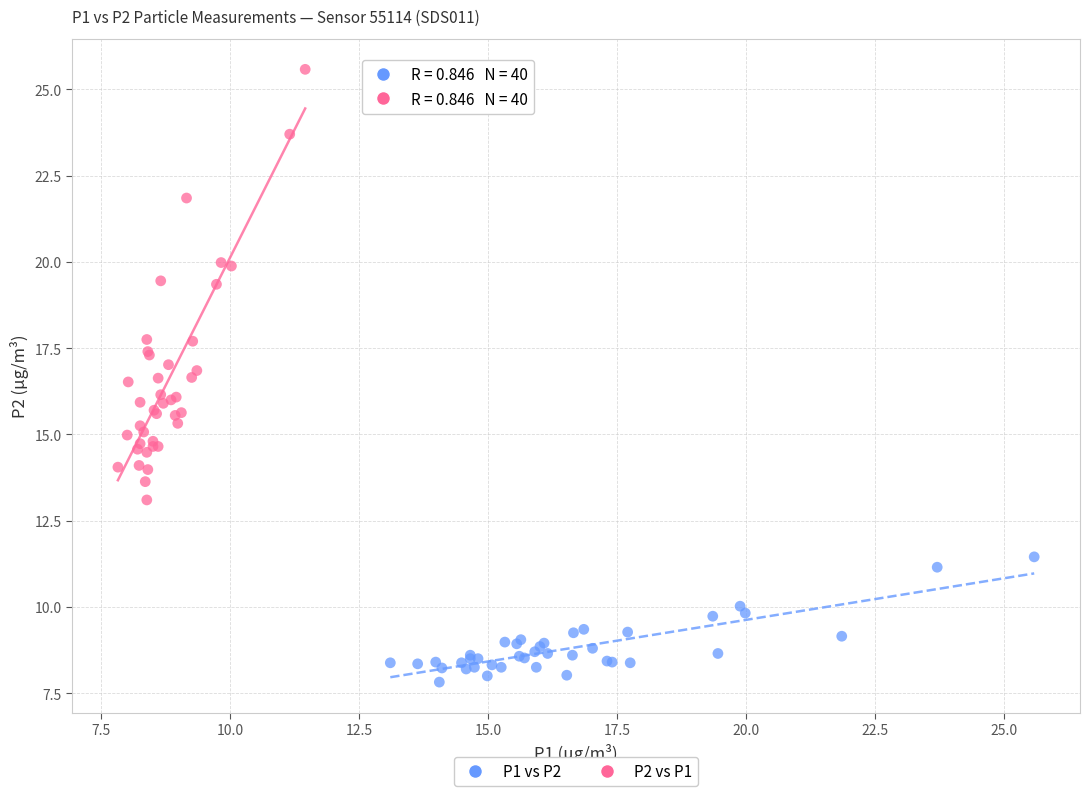

What are all the series names shown in the legend?

P1 vs P2, P2 vs P1